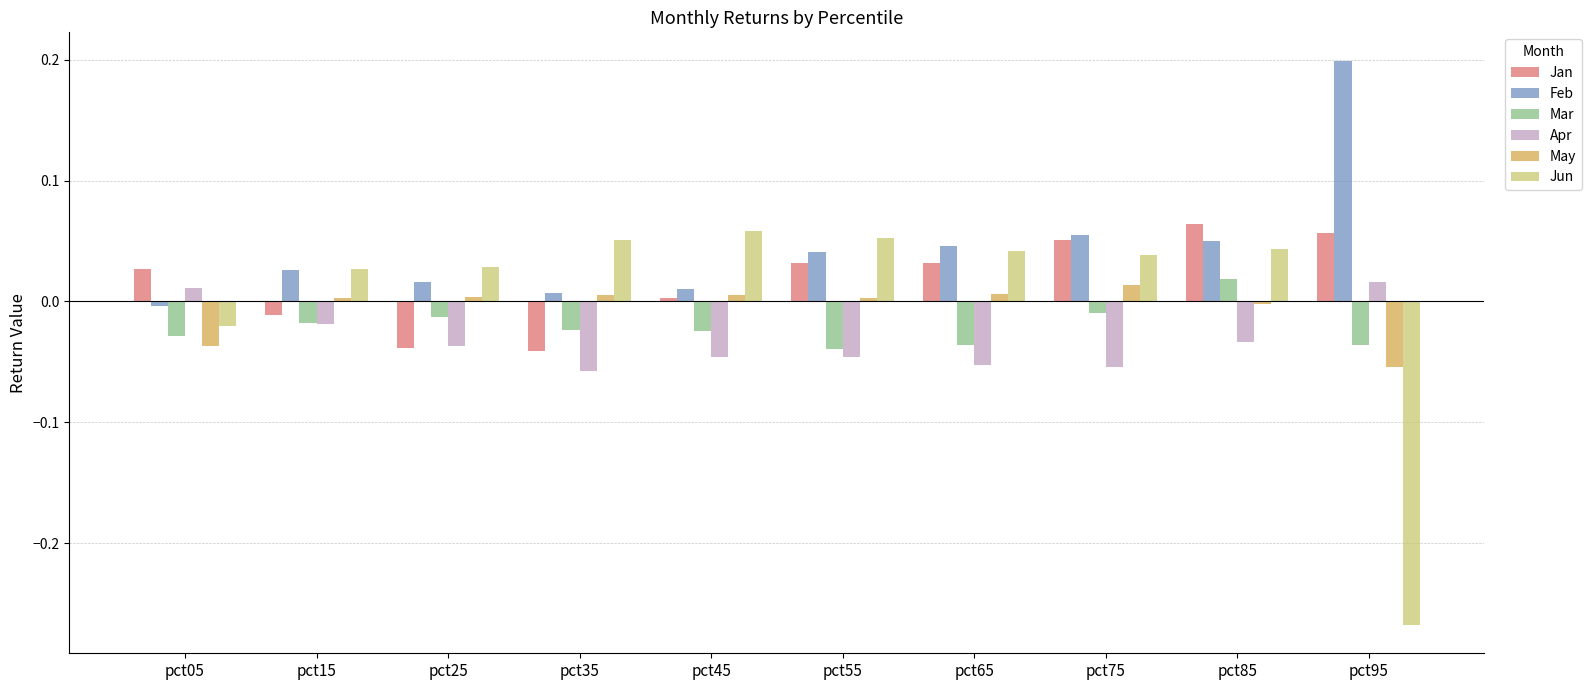

True or false: Jan has a value of 0.0 at pct55.

True